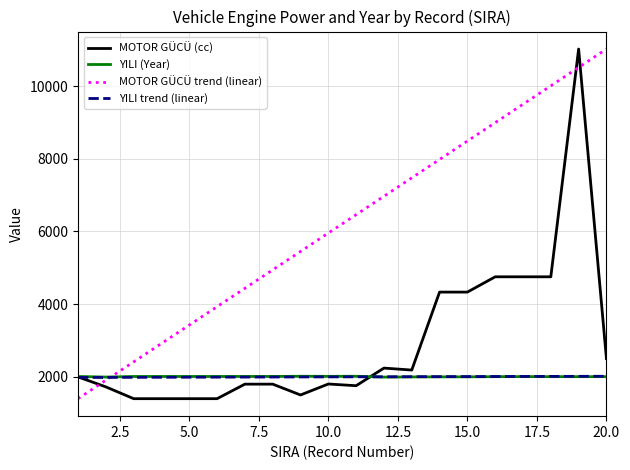

What are all the series names shown in the legend?

MOTOR GÜCÜ (cc), YILI (Year), MOTOR GÜCÜ trend (linear), YILI trend (linear)